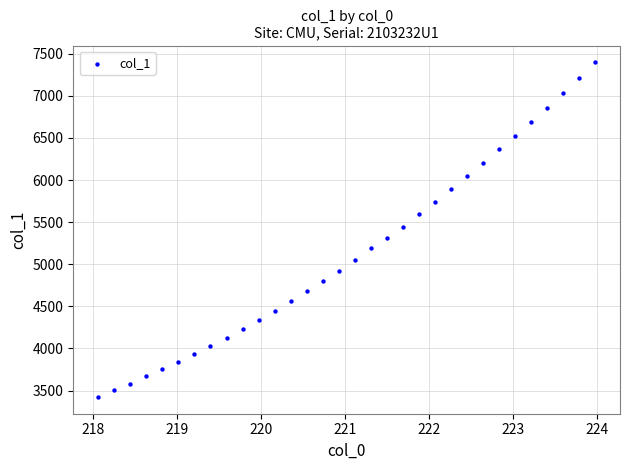

What is the range of Y values (max minus min)?

3974.5